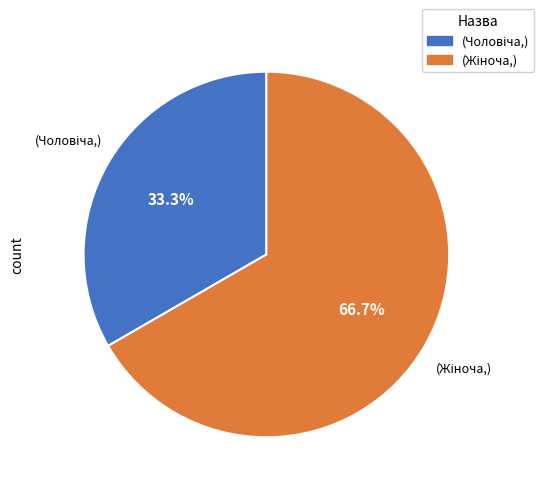

How many segments does this pie chart have?

2